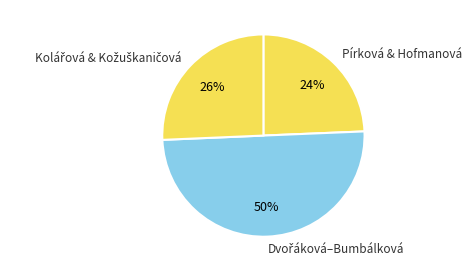

Is Pírková & Hofmanová the majority of the pie?

No